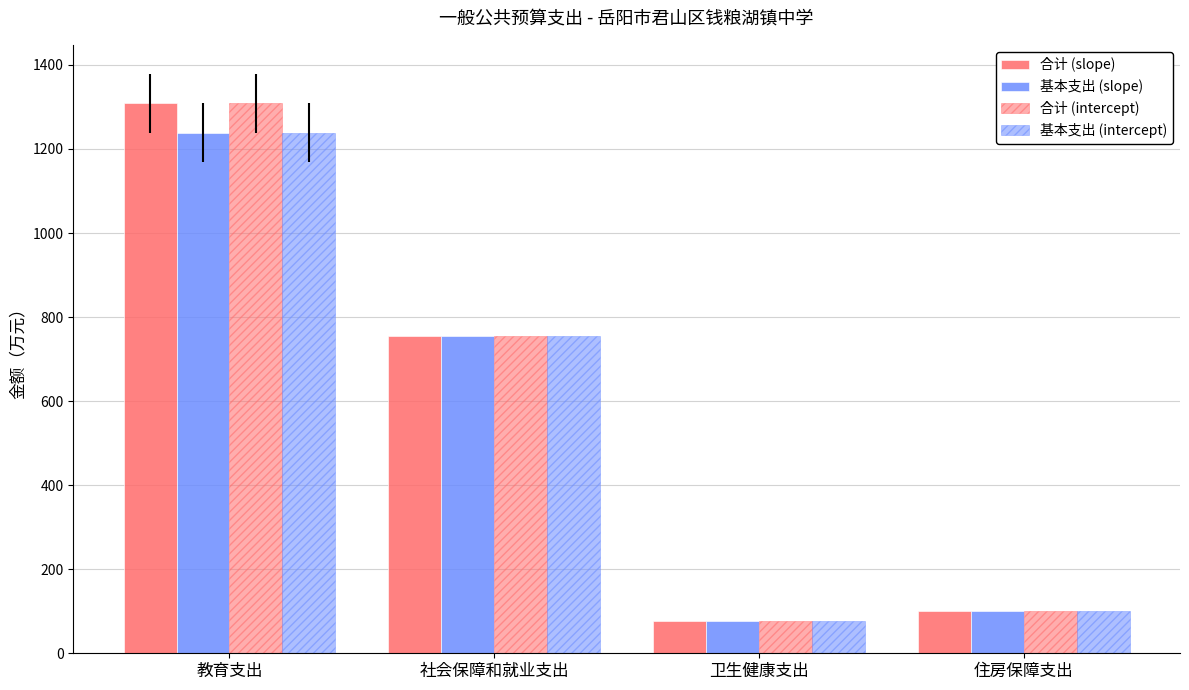

How many series are shown in this chart?

4